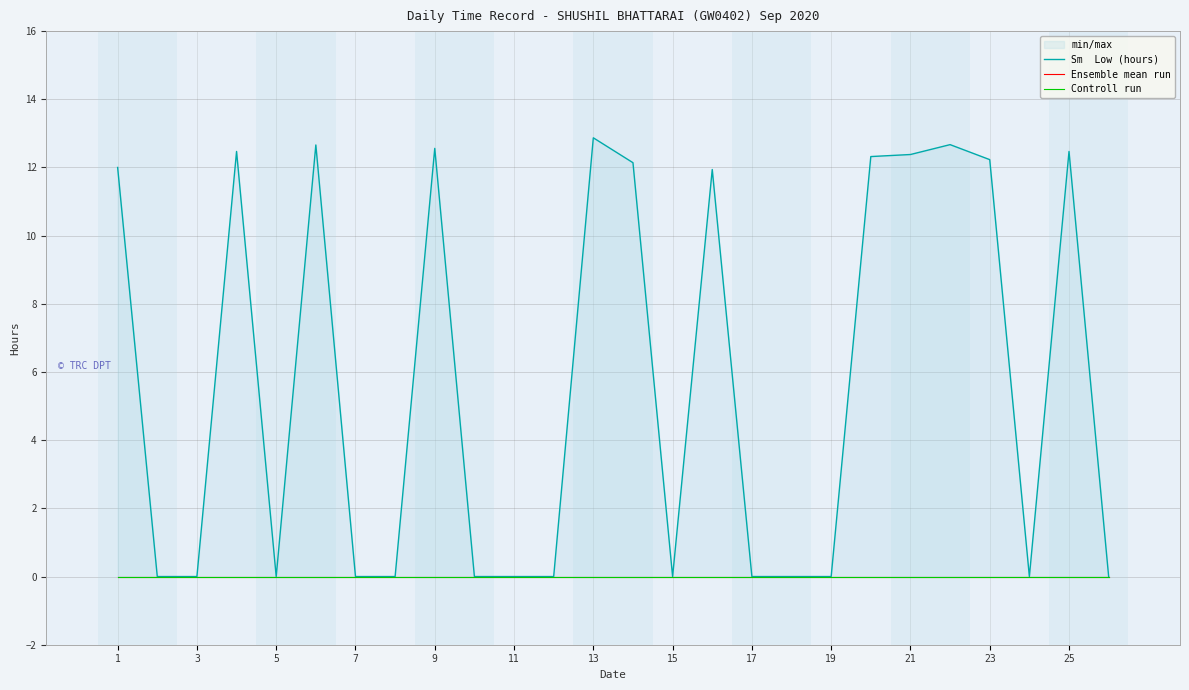

What is the maximum value for Sm  Low (hours)?

12.9